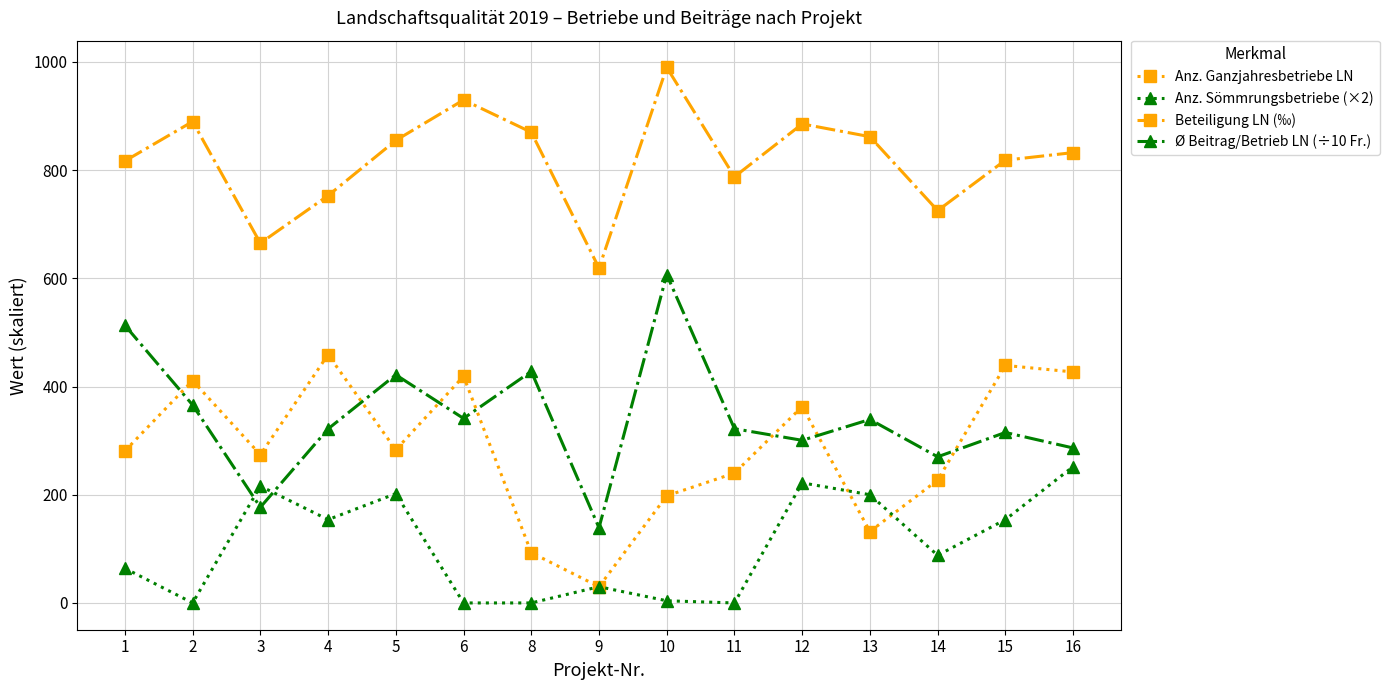

What is the sum of the Anz. Ganzjahresbetriebe LN values at 3 and 16?

701.0